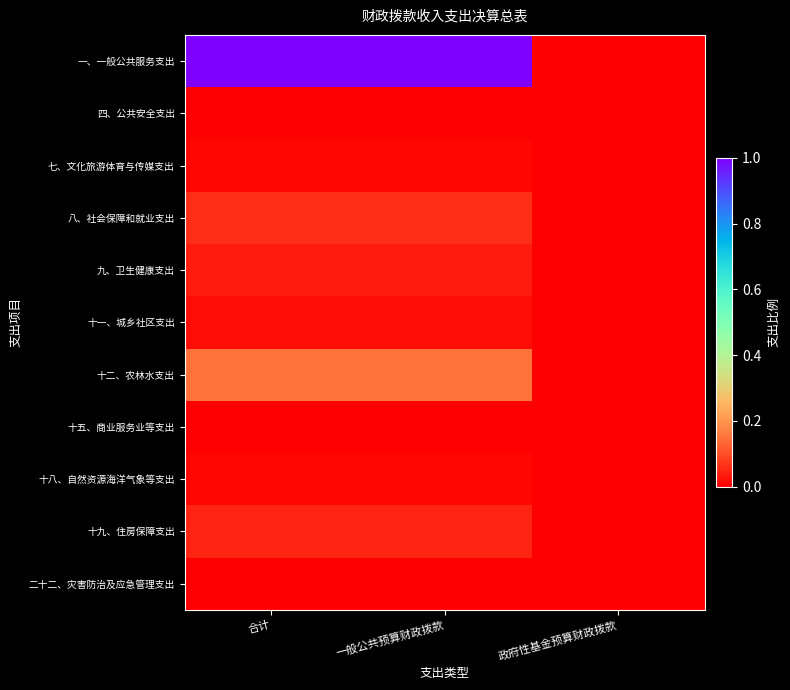

Reading right to left, list all the values displayed in this chart.

一、一般公共服务支出: 政府性基金预算财政拨款=0.0	一般公共预算财政拨款=1.0	合计=1.0
四、公共安全支出: 政府性基金预算财政拨款=0.0	一般公共预算财政拨款=0.0	合计=0.0
七、文化旅游体育与传媒支出: 政府性基金预算财政拨款=0.0	一般公共预算财政拨款=0.0	合计=0.0
八、社会保障和就业支出: 政府性基金预算财政拨款=0.0	一般公共预算财政拨款=0.1	合计=0.1
九、卫生健康支出: 政府性基金预算财政拨款=0.0	一般公共预算财政拨款=0.0	合计=0.0
十一、城乡社区支出: 政府性基金预算财政拨款=0.0	一般公共预算财政拨款=0.0	合计=0.0
十二、农林水支出: 政府性基金预算财政拨款=0.0	一般公共预算财政拨款=0.2	合计=0.2
十五、商业服务业等支出: 政府性基金预算财政拨款=0.0	一般公共预算财政拨款=0.0	合计=0.0
十八、自然资源海洋气象等支出: 政府性基金预算财政拨款=0.0	一般公共预算财政拨款=0.0	合计=0.0
十九、住房保障支出: 政府性基金预算财政拨款=0.0	一般公共预算财政拨款=0.0	合计=0.0
二十二、灾害防治及应急管理支出: 政府性基金预算财政拨款=0.0	一般公共预算财政拨款=0.0	合计=0.0